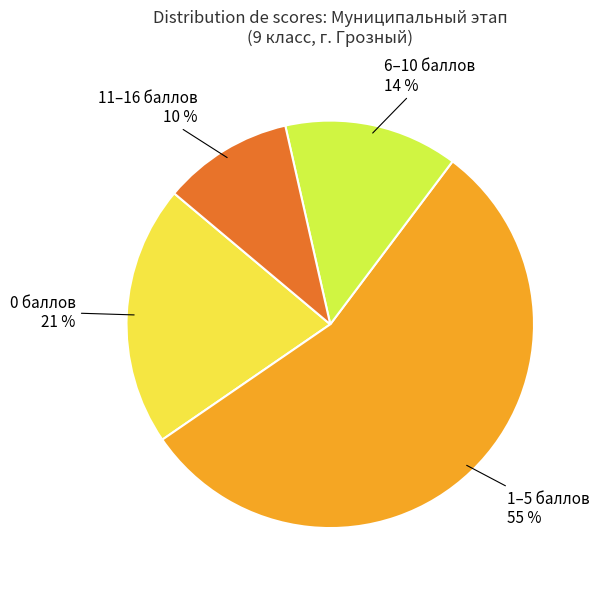

Which category has the smallest portion of the pie?

11–16 баллов